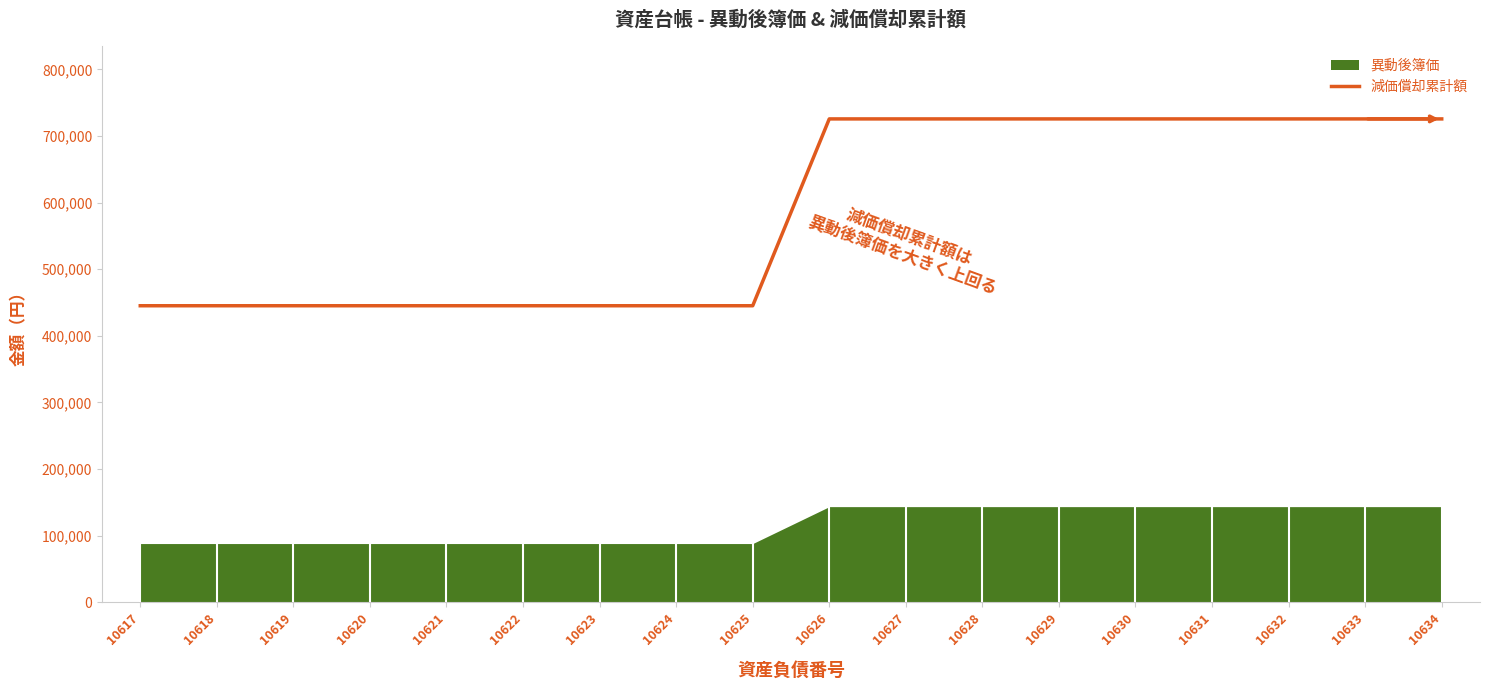

List the labels in order of value, smallest first.

10617, 10618, 10619, 10620, 10621, 10622, 10623, 10624, 10625, 10626, 10627, 10628, 10629, 10630, 10631, 10632, 10633, 10634